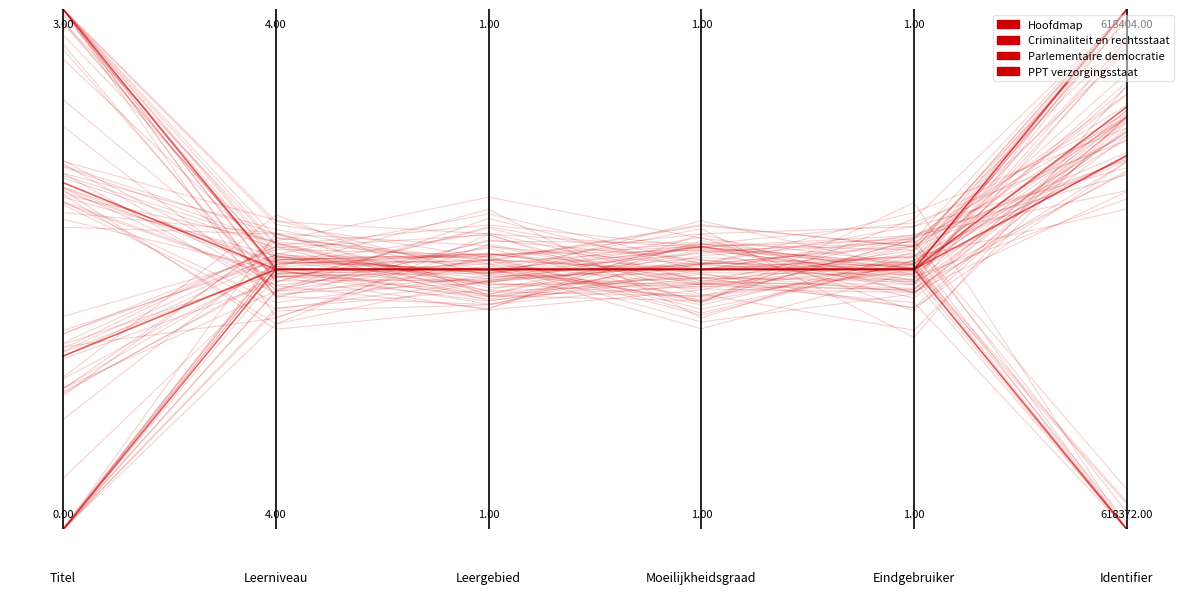

Is the value of Hoofdmap at 0.6 greater than the value of Parlementaire democratie at 0.4?

No